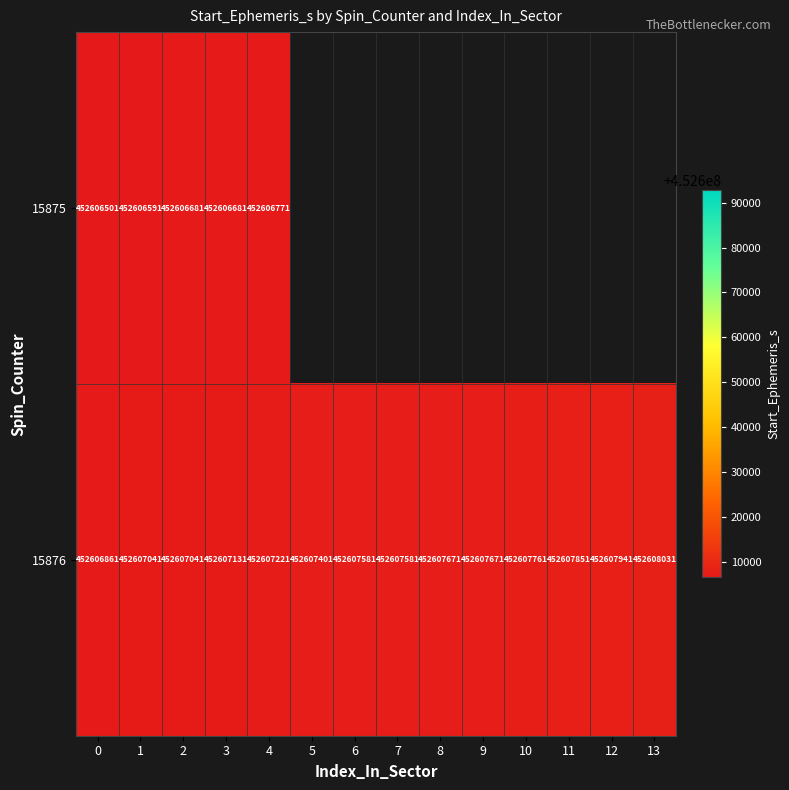

Is the value of 15876 at 13 greater than the value of 15875 at 1?

Yes